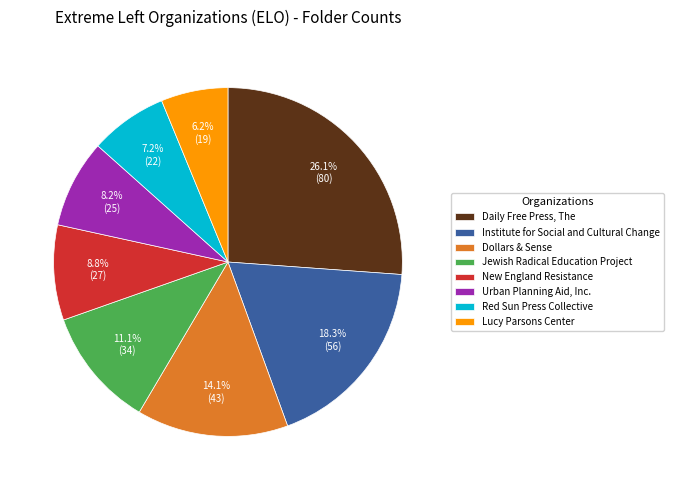

Approximately how many times larger is the value at Dollars & Sense compared to Urban Planning Aid, Inc.?

1.7